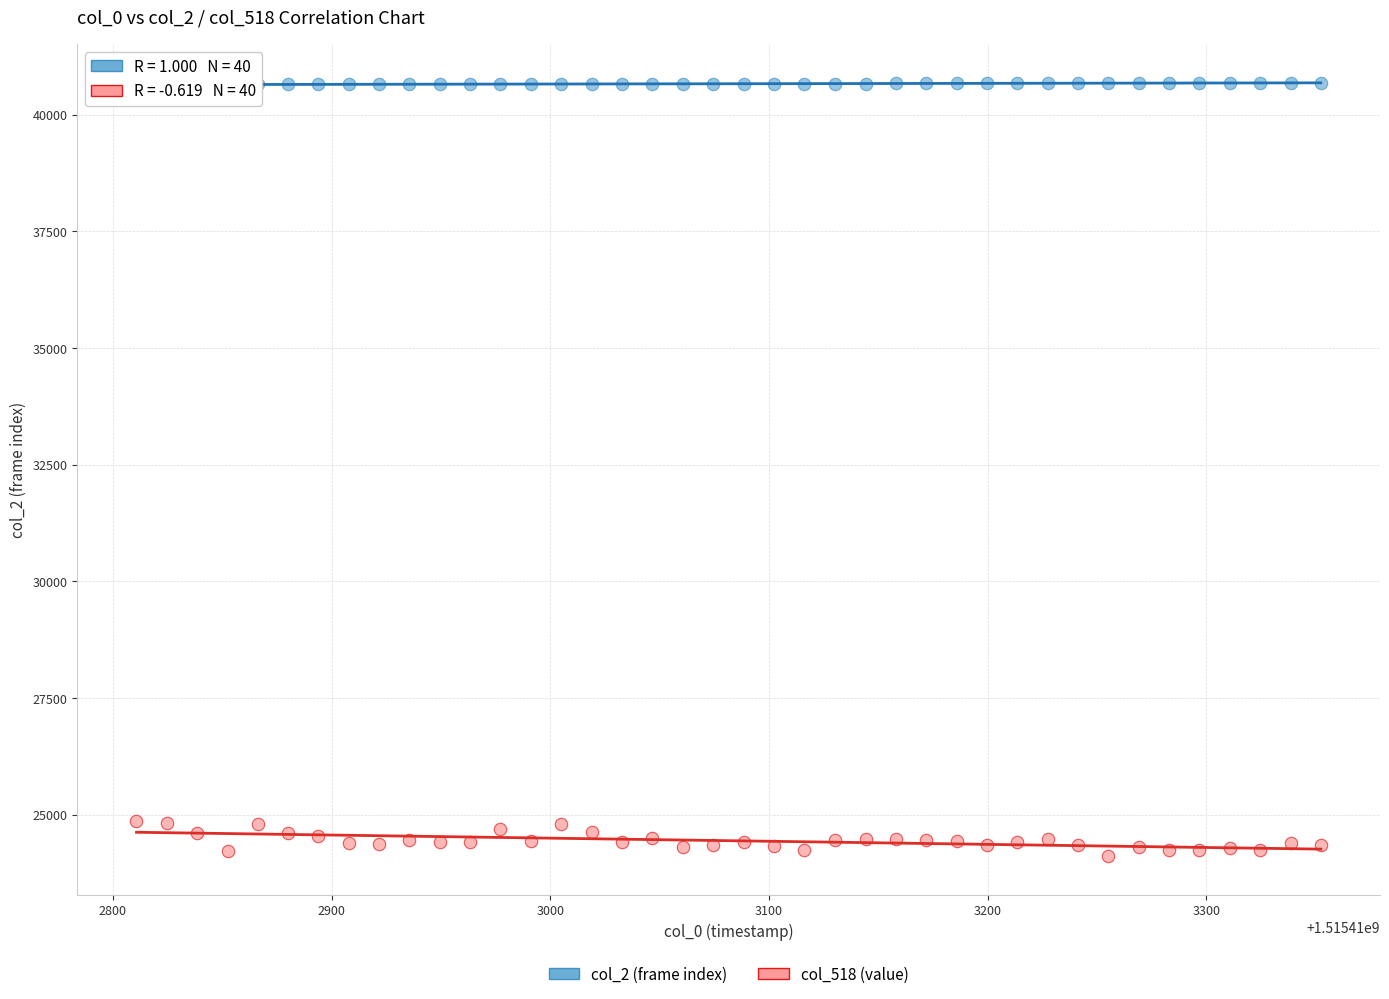

Across all data points, what is the range of Y values (max minus min)?

16569